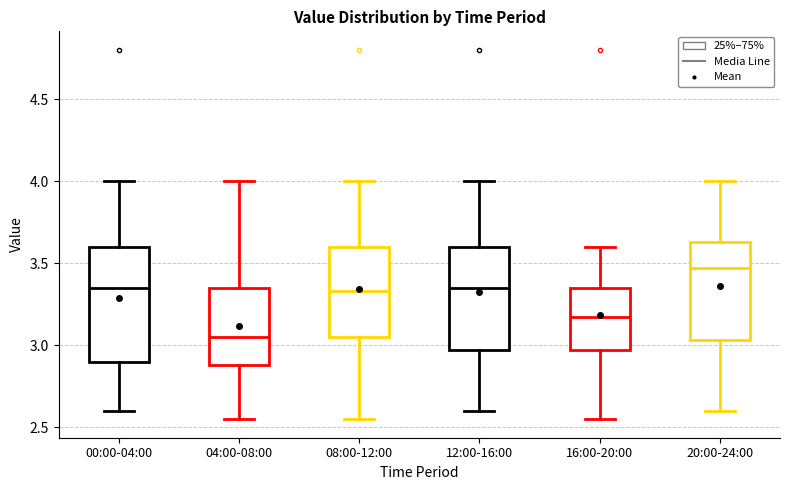

Which box has the lowest median line?

04:00-08:00